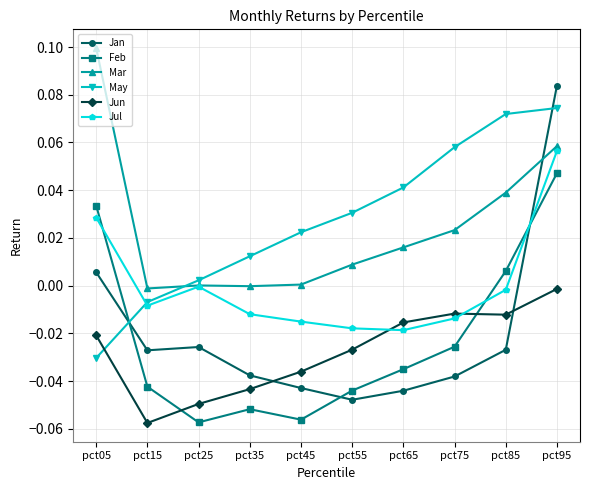

Which series changed the most between pct05 and pct75?

May